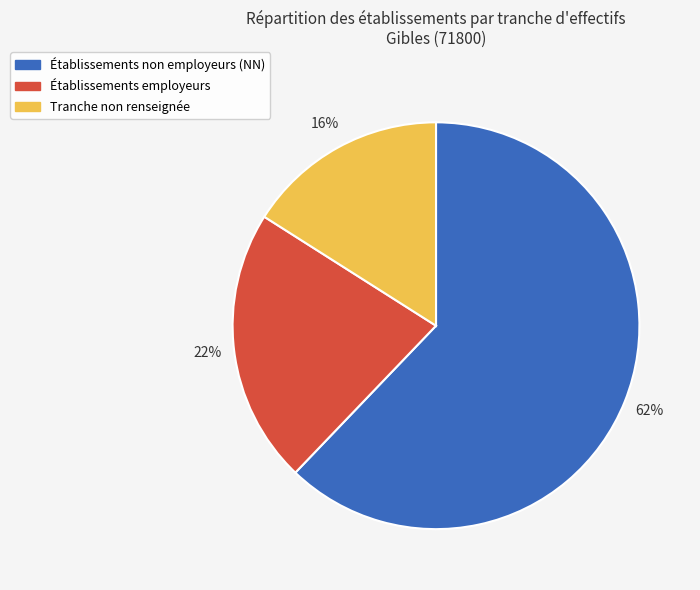

Is there any slice that represents more than half of the pie?

Yes